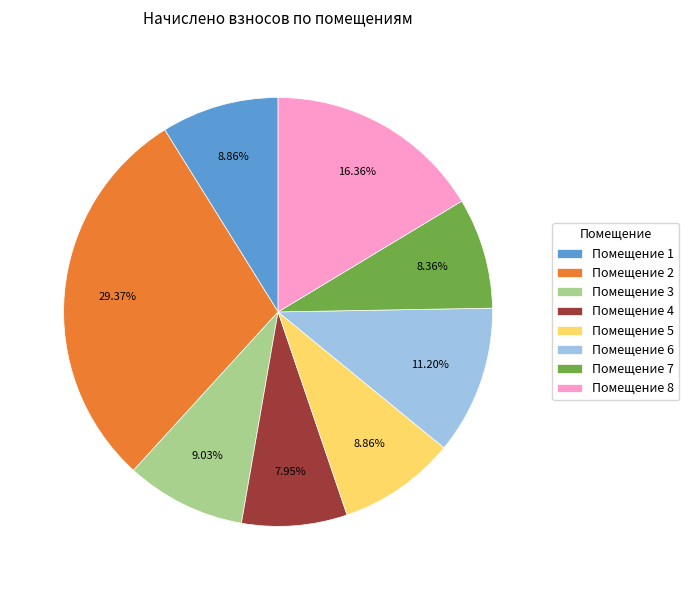

To the nearest percent, what is the difference between the largest and smallest slice percentages?

21%